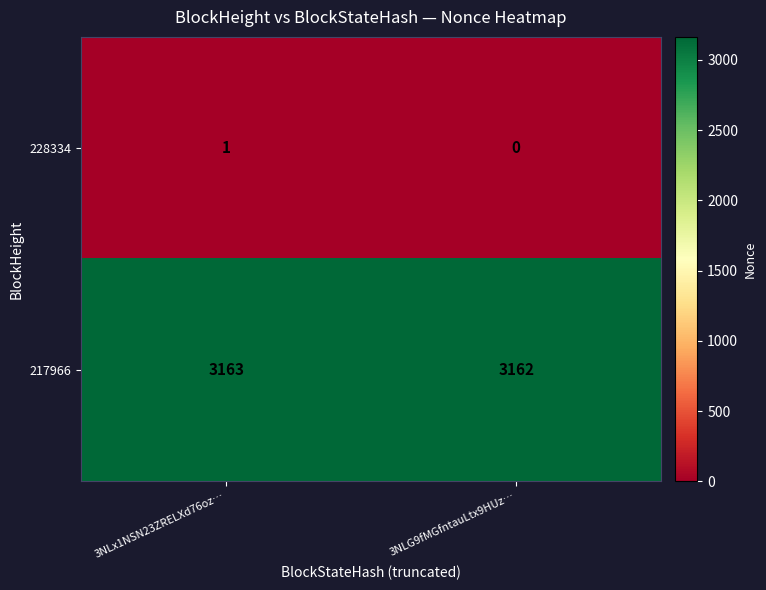

Reading left to right, extract all data points from this chart.

228334: 3NLx1NSN23ZRELXd76oz…=1	3NLG9fMGfntauLtx9HUz…=0
217966: 3NLx1NSN23ZRELXd76oz…=3163	3NLG9fMGfntauLtx9HUz…=3162